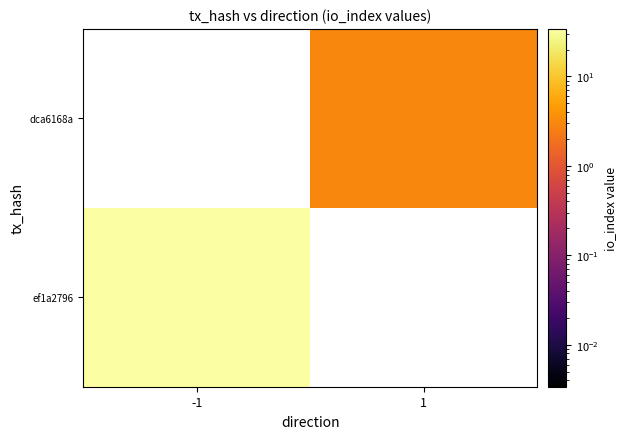

The ef1a2796 series shows 34.0 at -1. True or false?

True